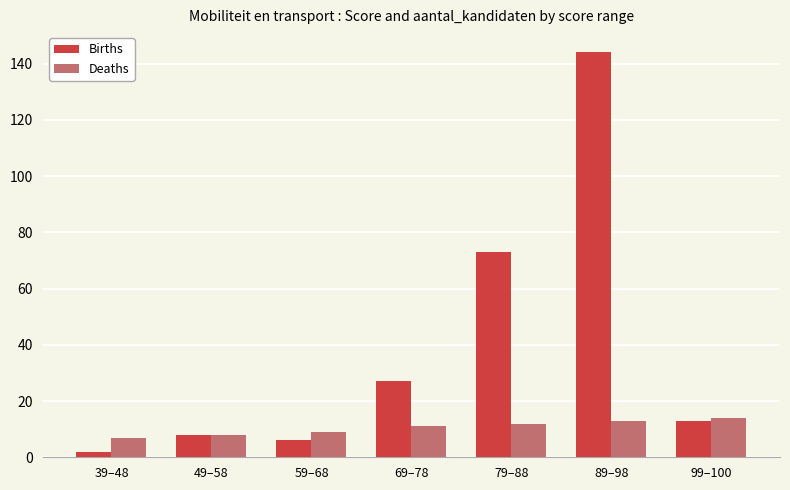

How many distinct data groups are displayed?

2